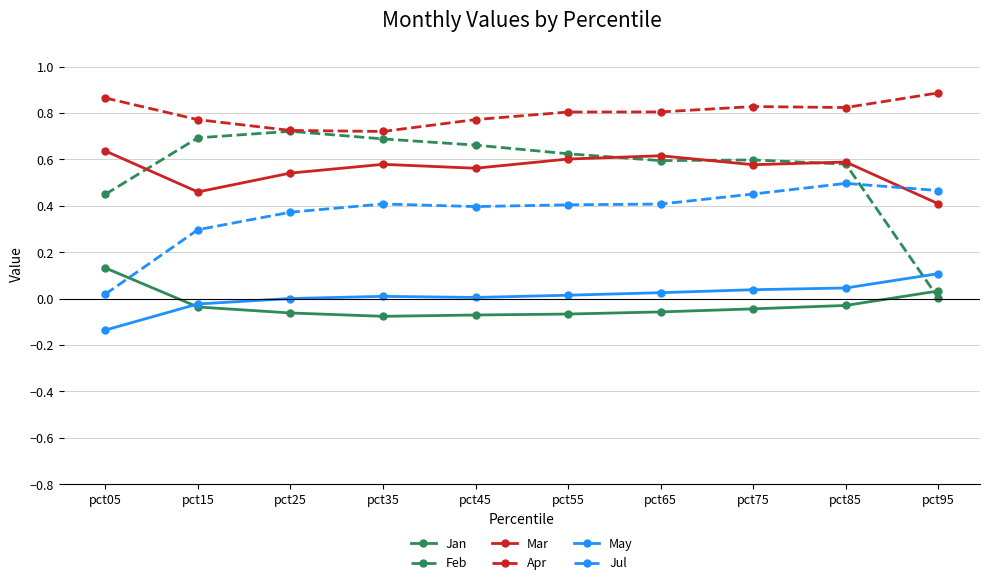

What is the sum of all Apr values?

8.0